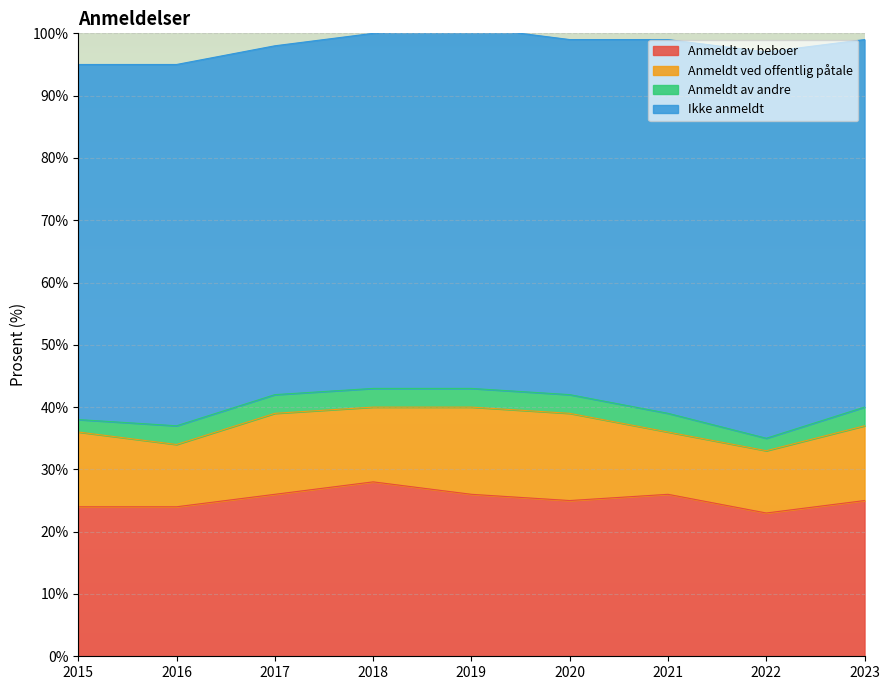

What is the value of the Anmeldt av andre point at the 8th from the left?

2